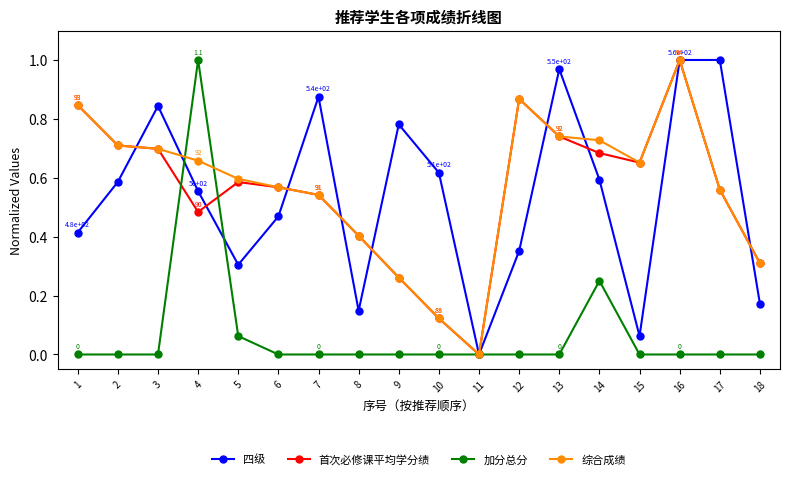

Is it true that 四级 equals 0.9 at 4?

False